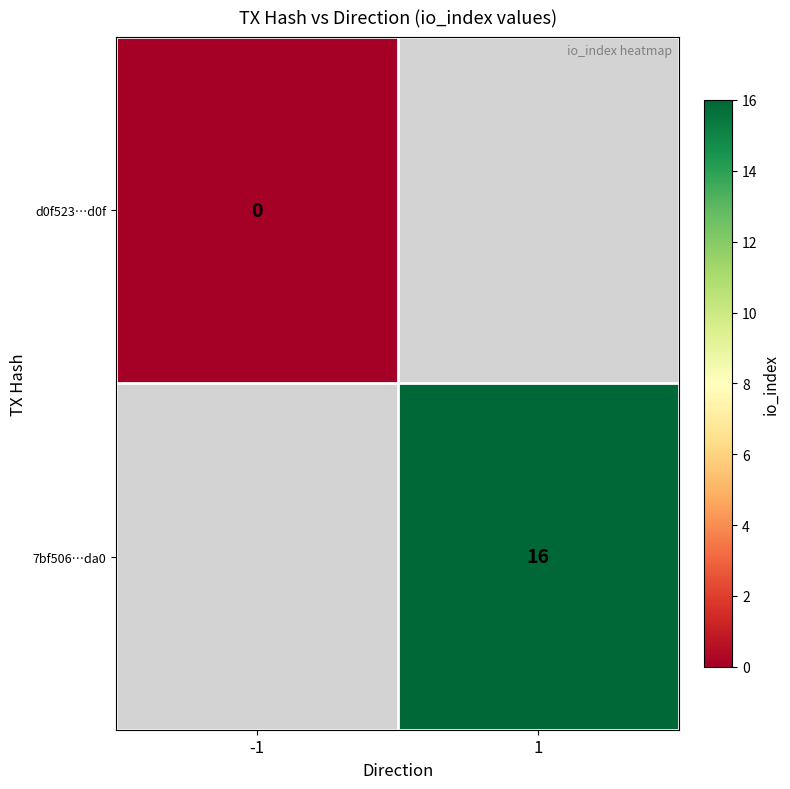

Count the number of data series in this chart.

2